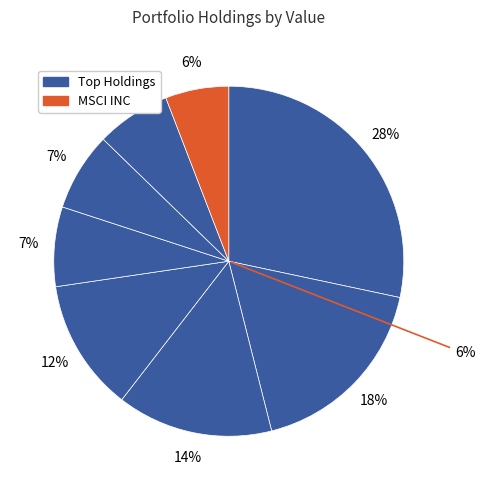

The MORGAN STANLEY slice represents 19% of the pie. True or false?

False